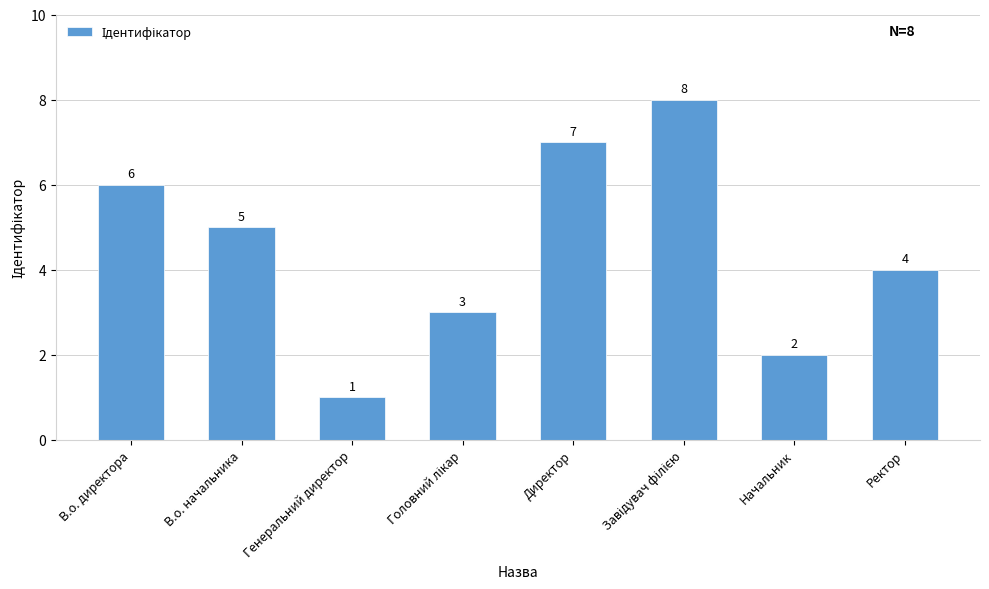

How many data points does each series have?

8